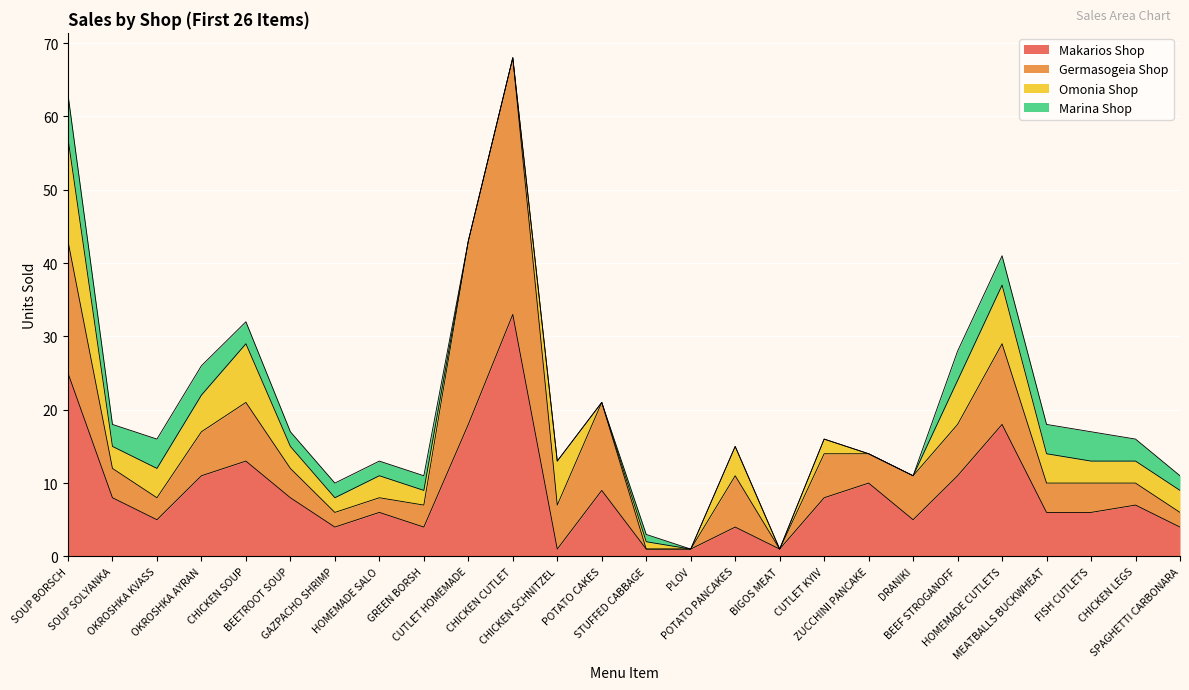

At SOUP SOLYANKA, list the series in order from largest to smallest.

Makarios Shop, Germasogeia Shop, Omonia Shop, Marina Shop